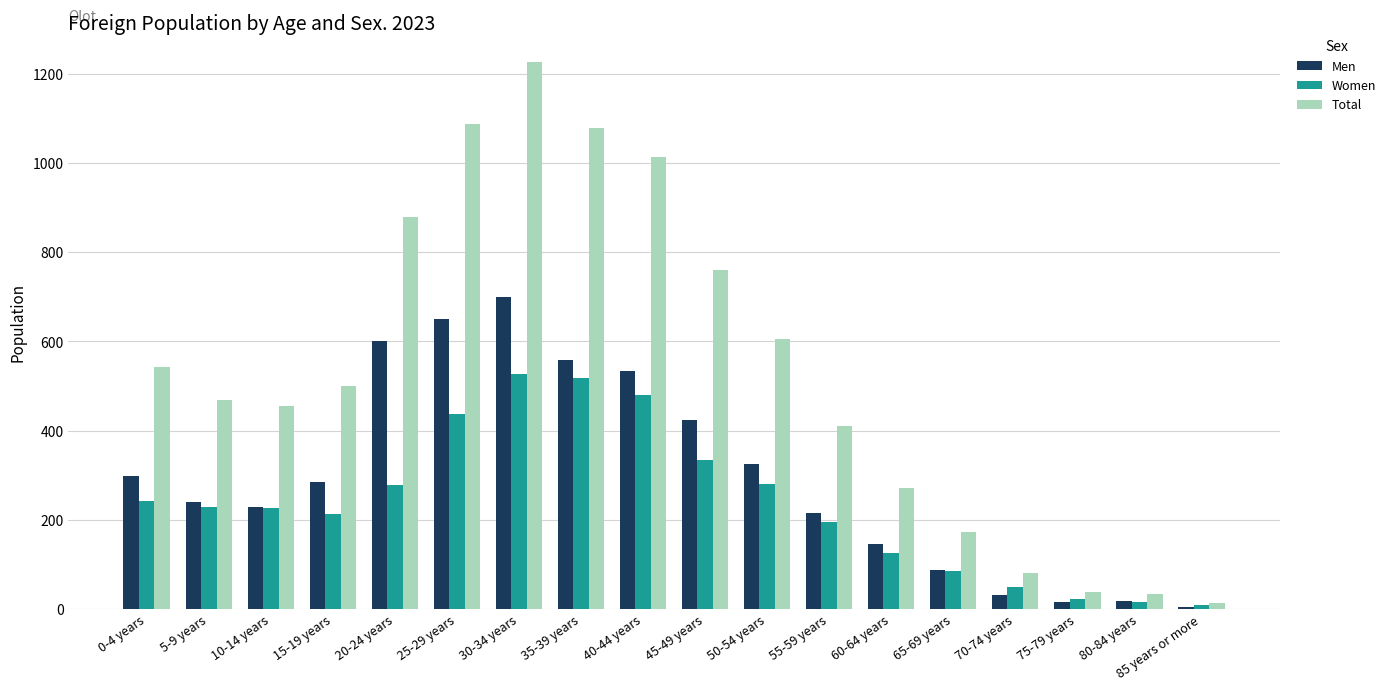

What is the difference between the second highest and second lowest values in the Men series?

633